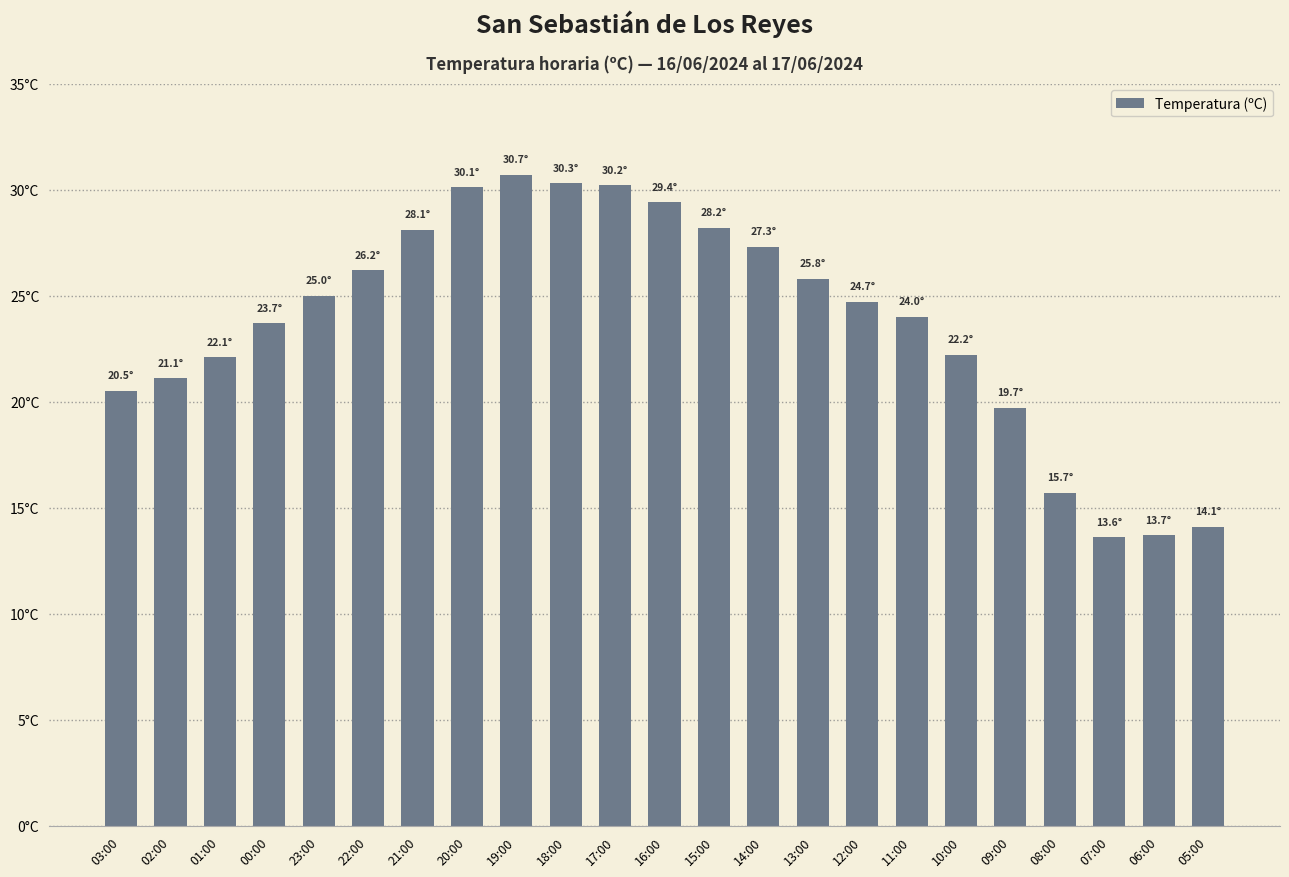

True or false: the data shows 5.7 at 03:00.

False